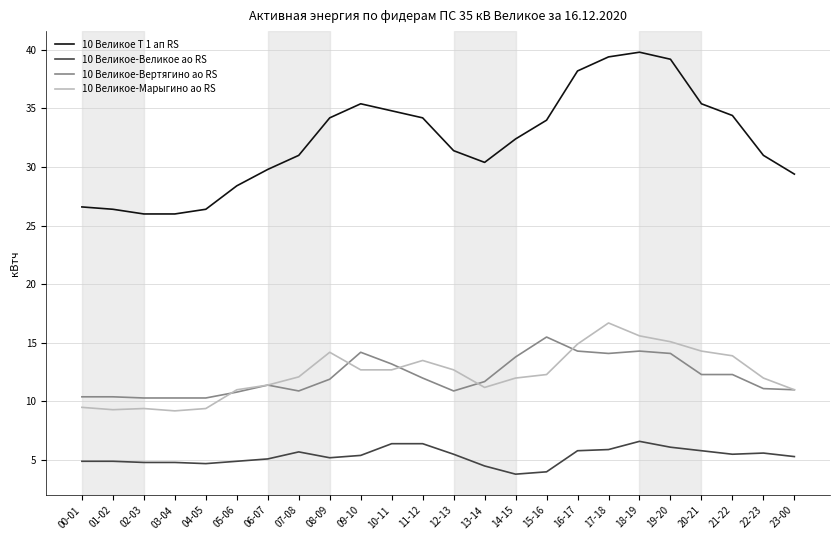

Is the value of 10 Великое Т 1 ап RS at 17-18 greater than the value of 10 Великое-Вертягино ао RS at 05-06?

Yes